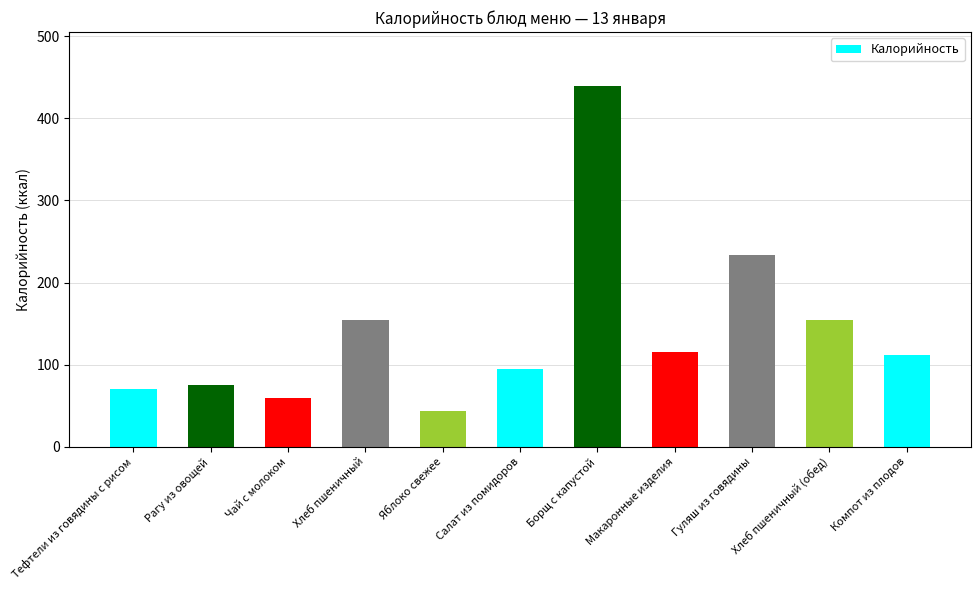

What is the minimum value shown in the chart?

44.0